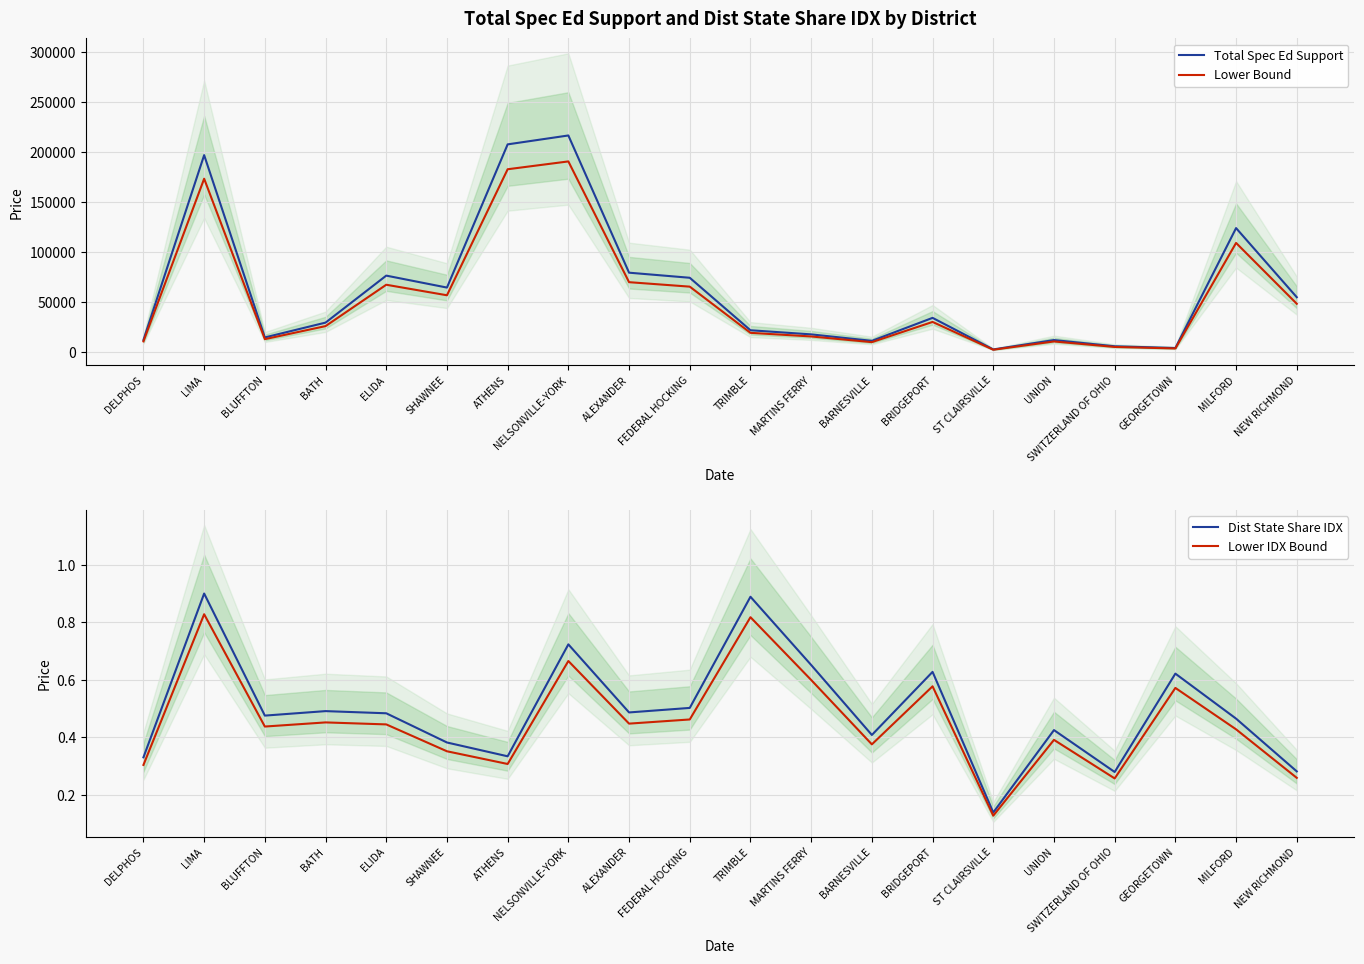

Is it true that Dist State Share IDX equals 0.1 at ST CLAIRSVILLE?

True